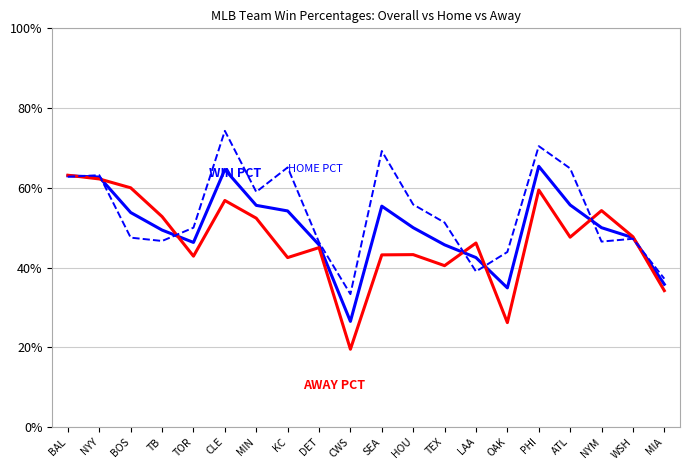

Does the chart have visible grid lines?

Yes